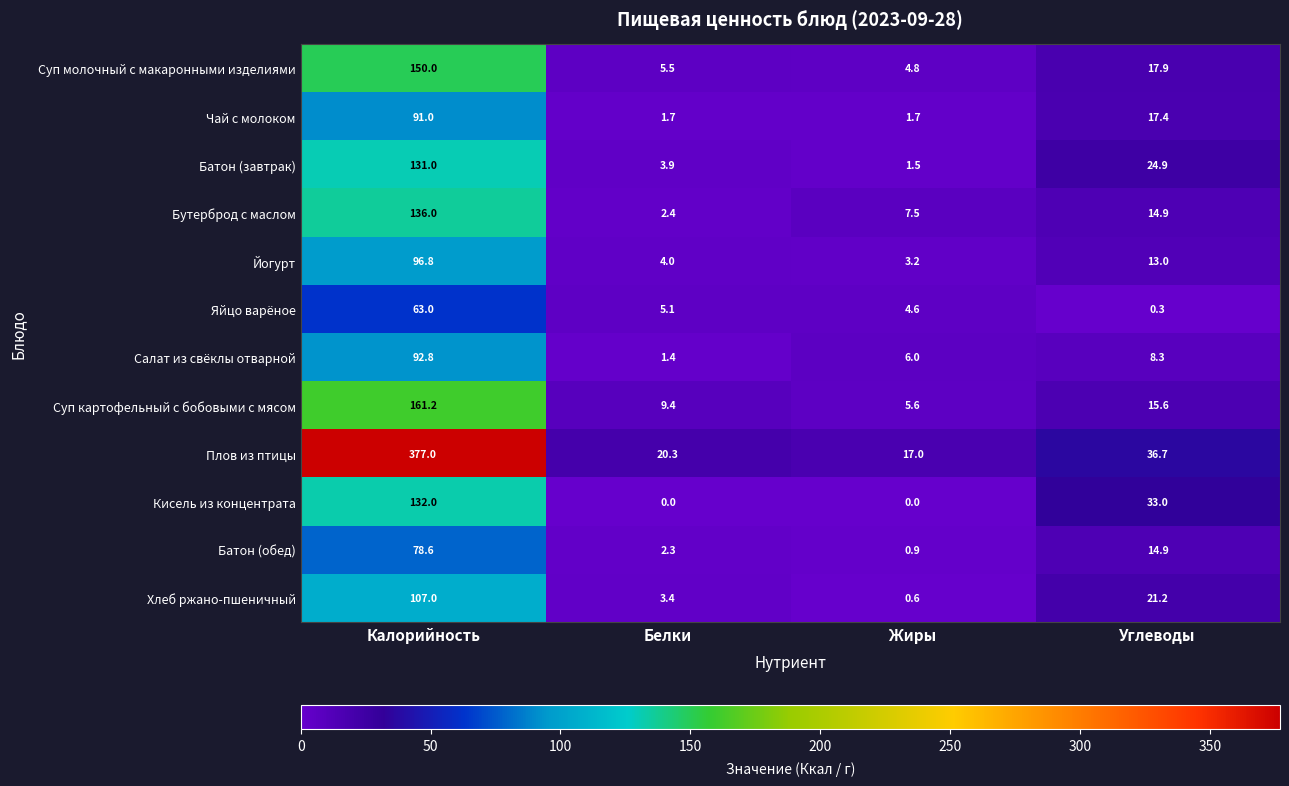

The value of Батон (завтрак) at Углеводы is 44.8. True or false?

False